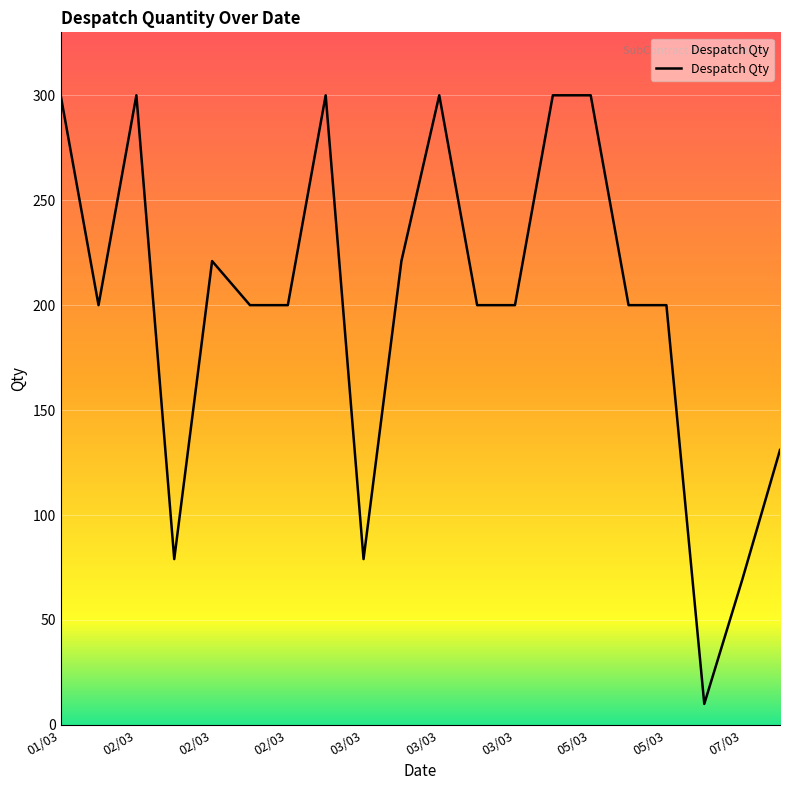

What is the greatest value displayed?

300